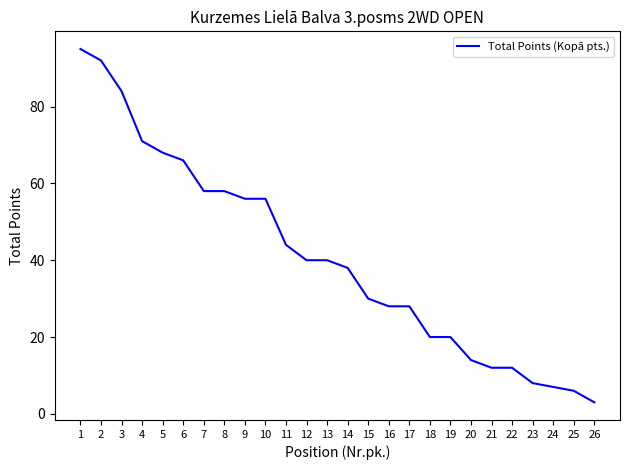

The chart shows a value of 39 at 10. True or false?

False